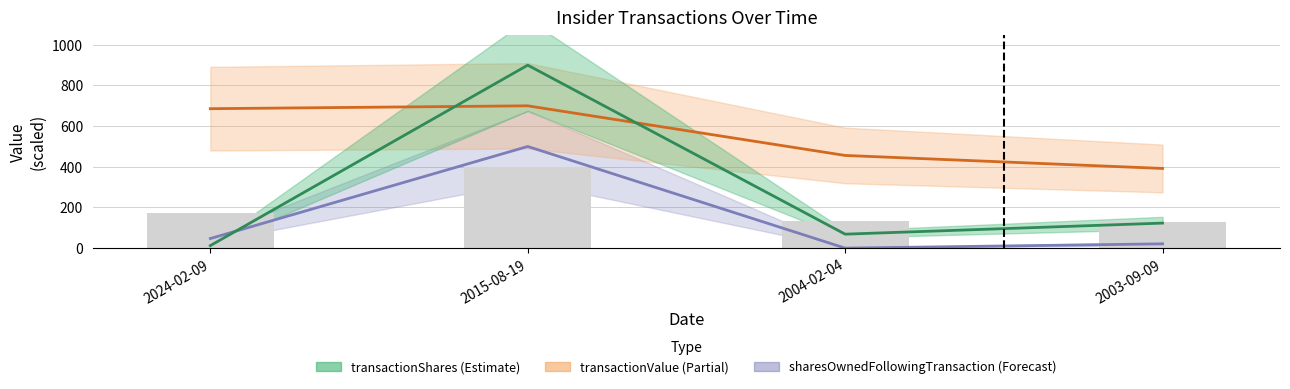

Rank the series by their maximum value, from lowest to highest.

sharesOwnedFollowingTransaction, transactionValue, transactionShares